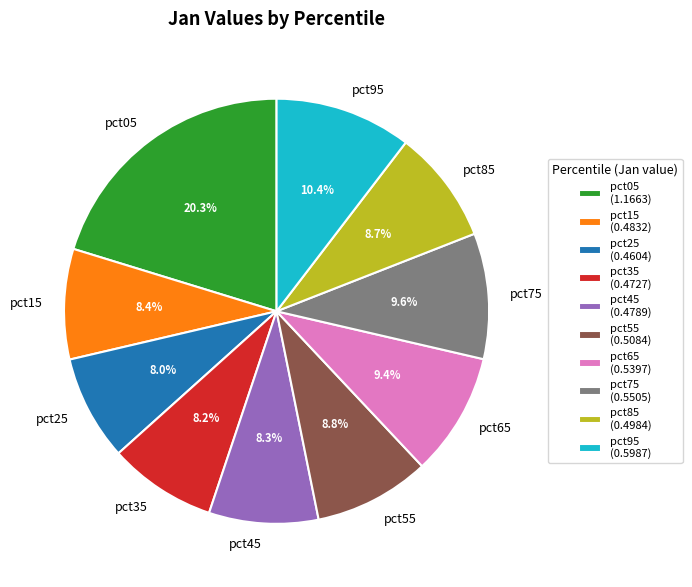

Is pct75 the majority of the pie?

No